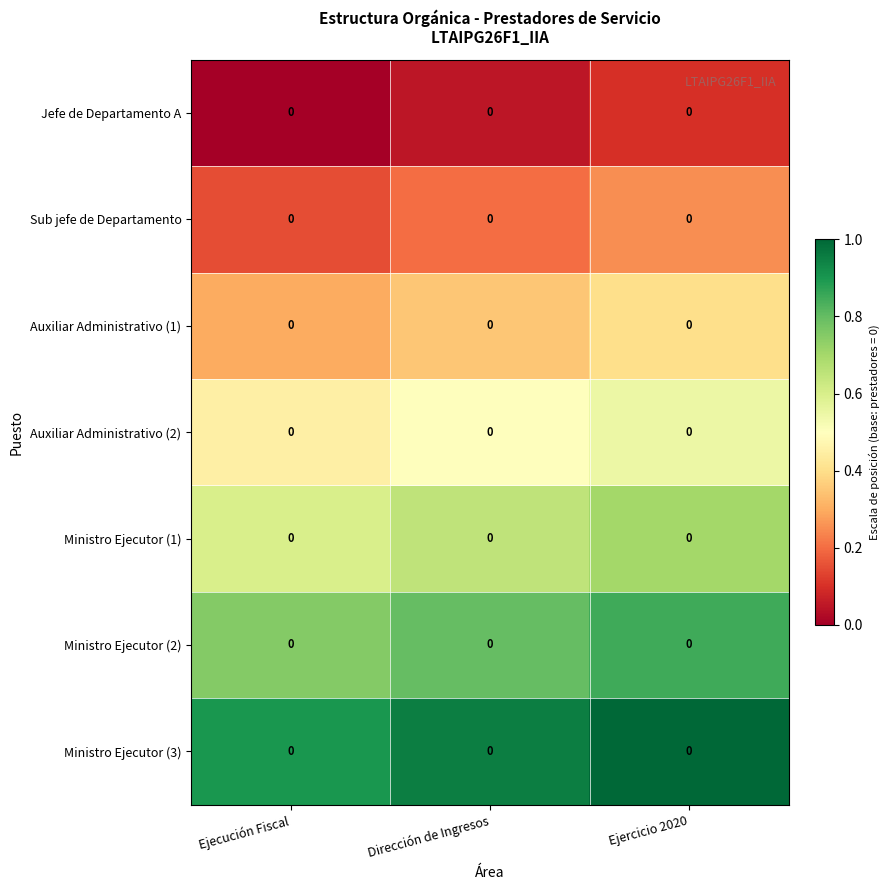

Rank the series at Dirección de Ingresos from lowest to highest value.

Jefe de Departamento A, Sub jefe de Departamento, Auxiliar Administrativo (1), Auxiliar Administrativo (2), Ministro Ejecutor (1), Ministro Ejecutor (2), Ministro Ejecutor (3)